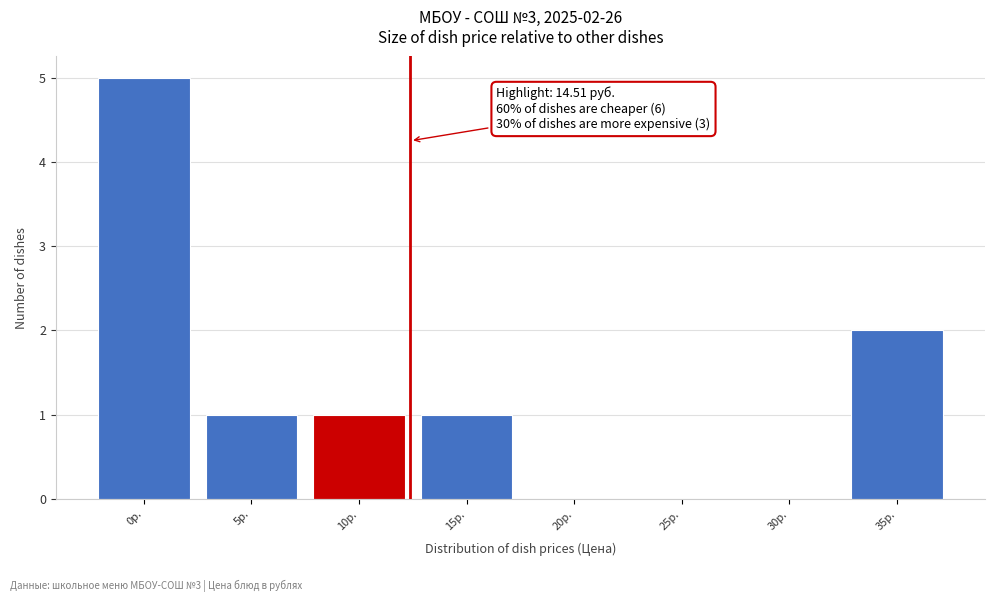

Reading left to right, what are all the values shown in this chart?

0р.=5	5р.=1	10р.=1	15р.=1	20р.=0	25р.=0	30р.=0	35р.=2